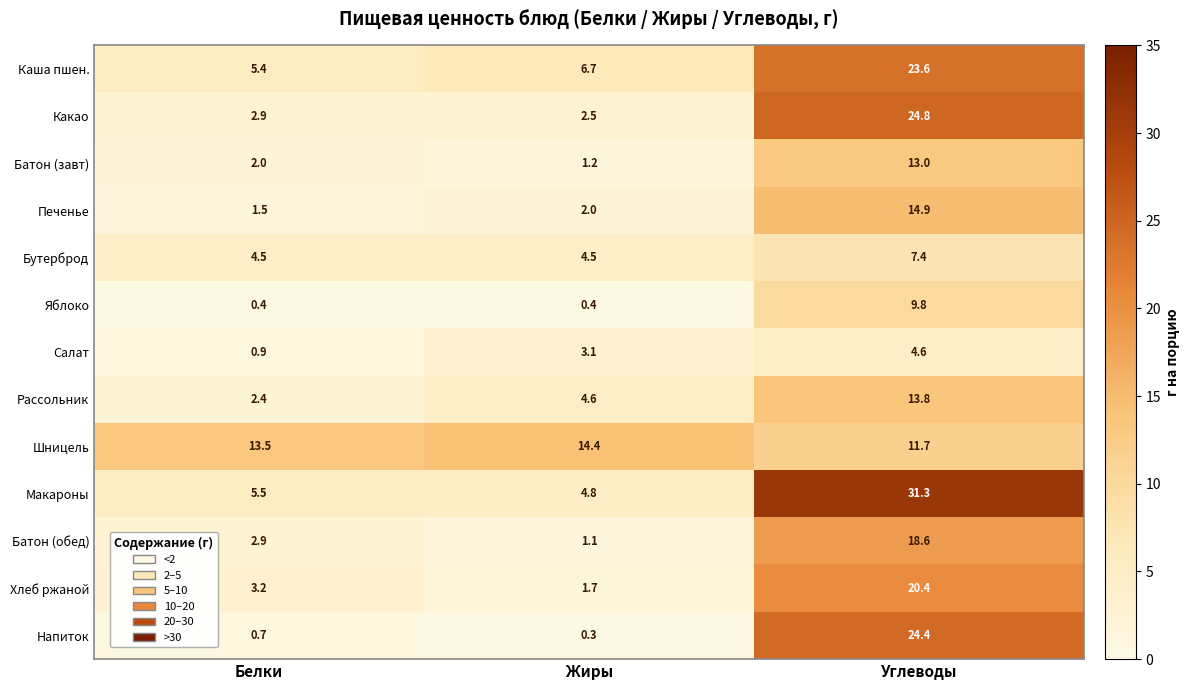

What is the sum of the Хлеб ржаной values at Белки and Углеводы?

23.6